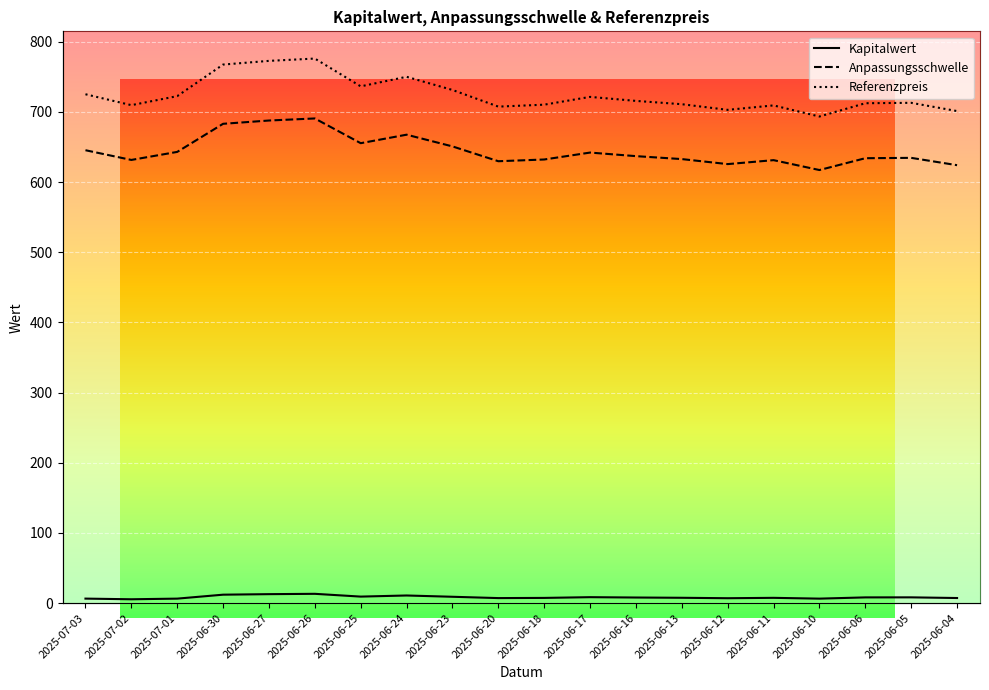

At how many categories does at least one series exceed 333?

20